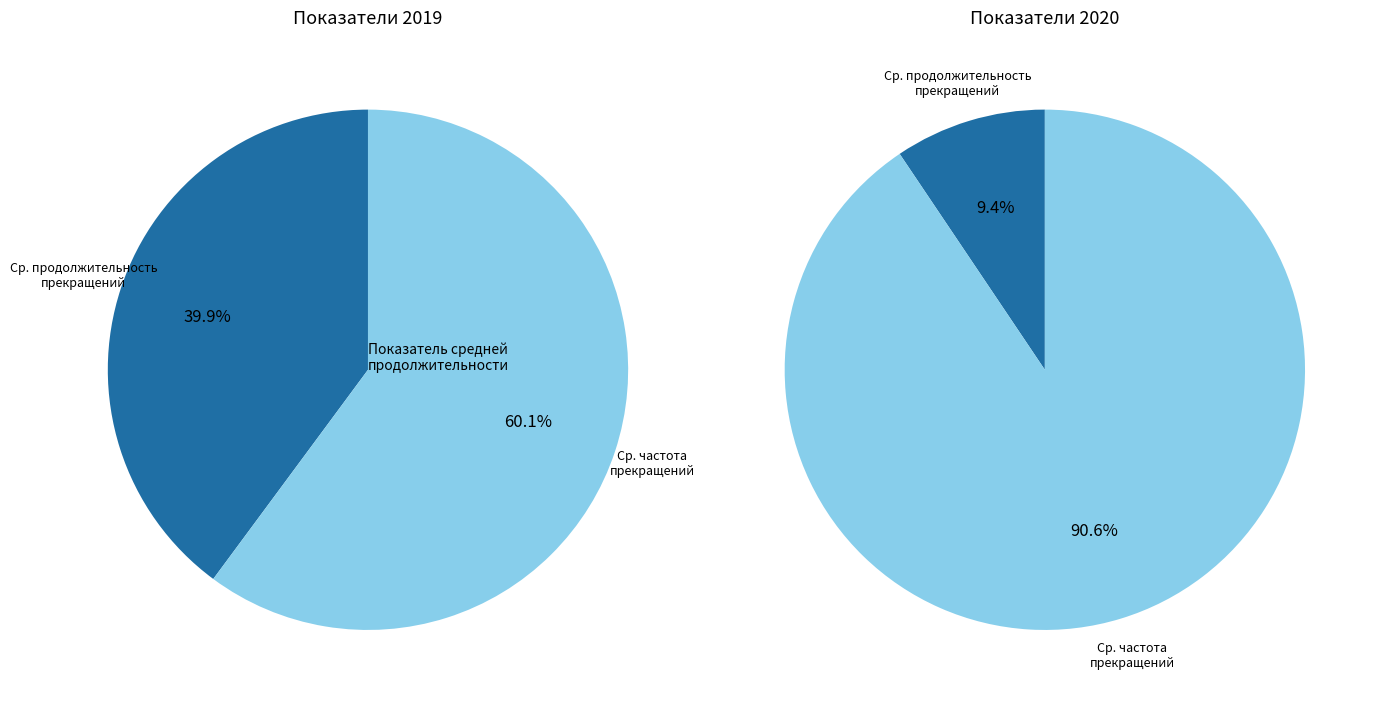

Between Показатель средней продолжительности прекращений and Показатель средней частоты прекращений, which is larger?

Показатель средней частоты прекращений